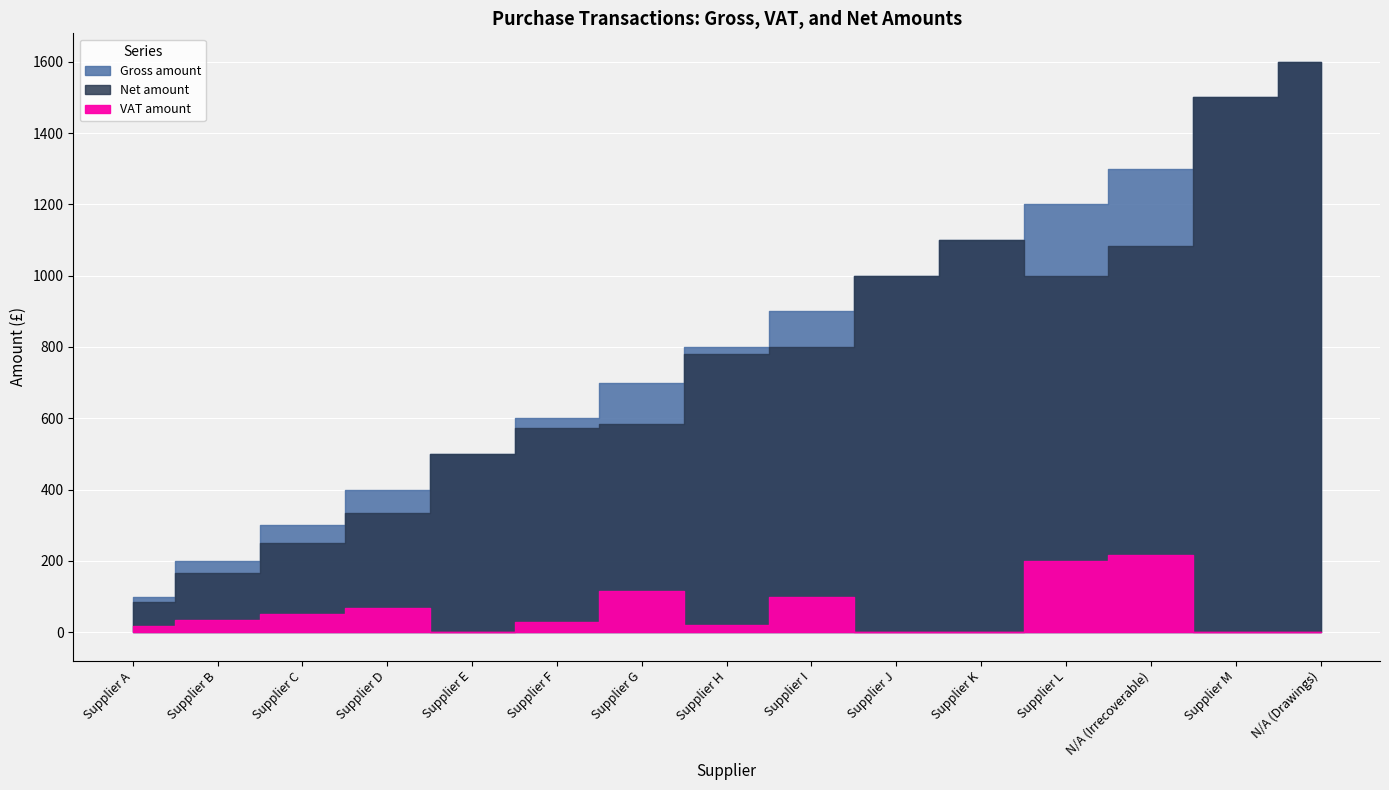

How many categories are shown in the chart?

15